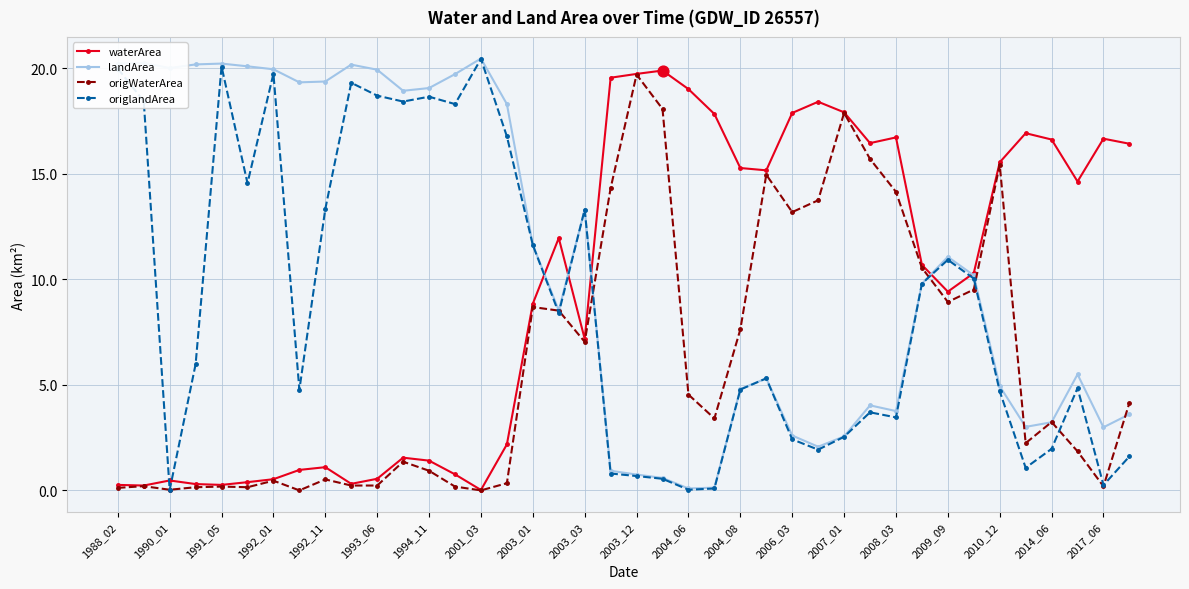

Which series has the largest total across all categories?

landArea